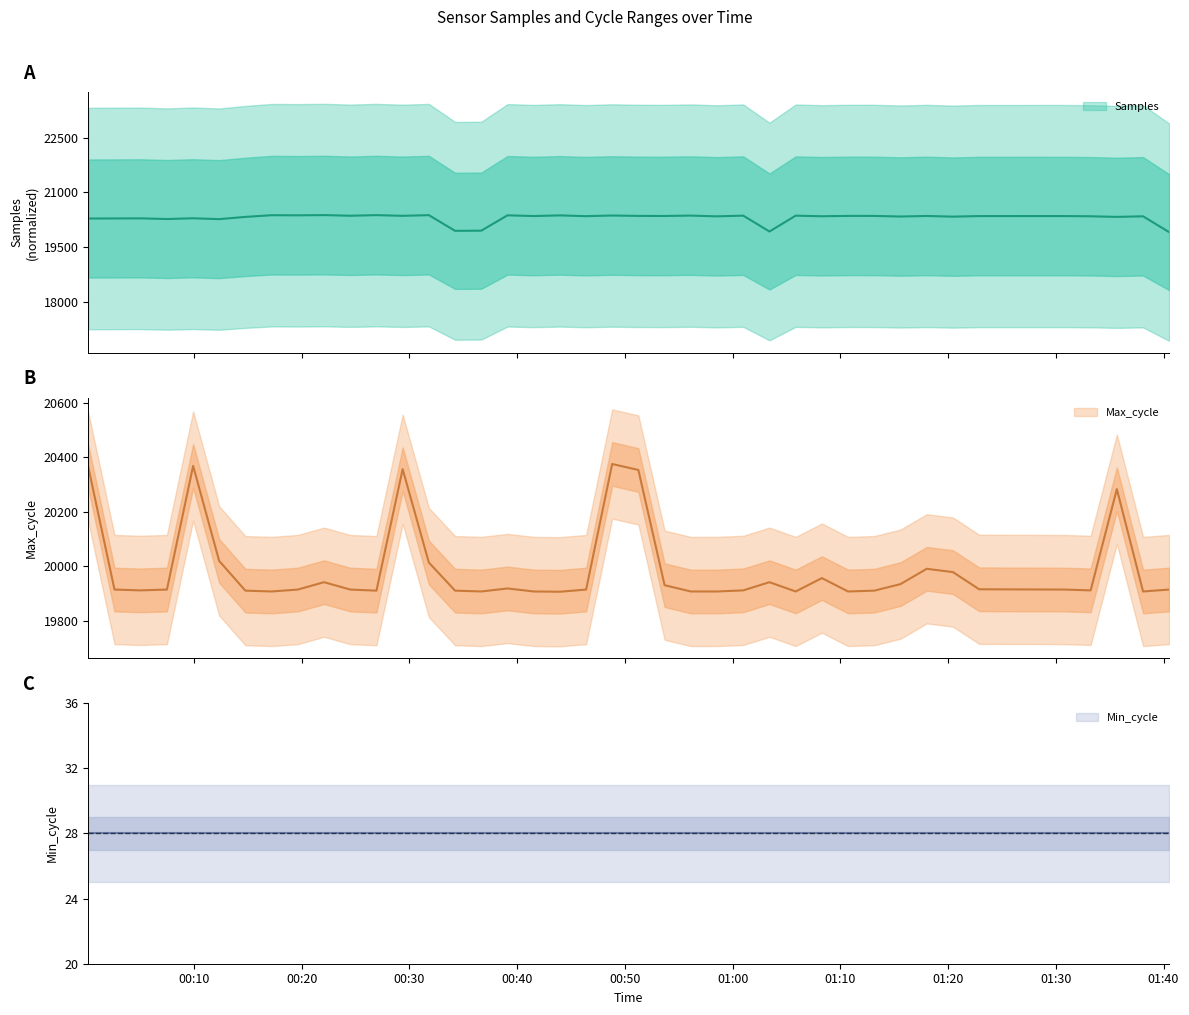

What is the difference between the maximum and minimum values in the Max_cycle series?

468.0